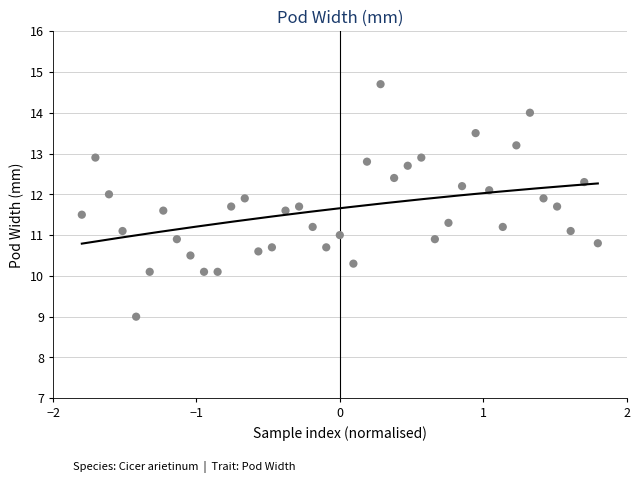

What is the range of Y values (max minus min)?

5.7